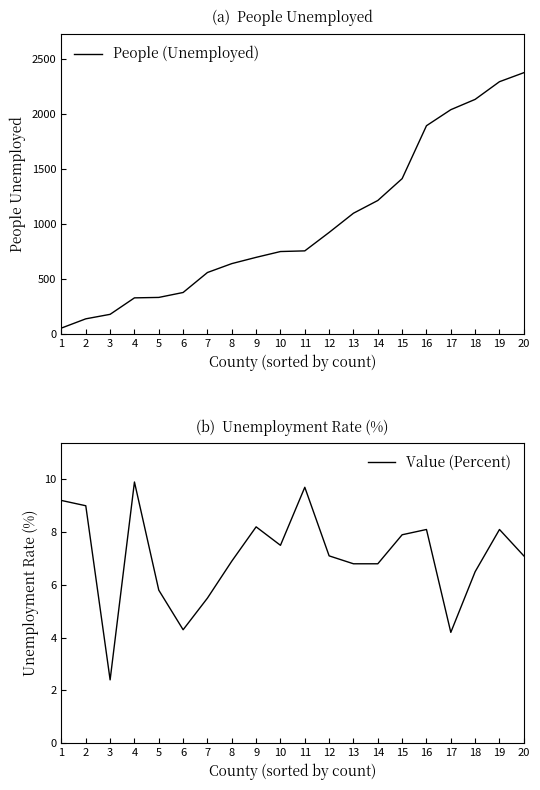

At how many categories does at least one series exceed 286?

17